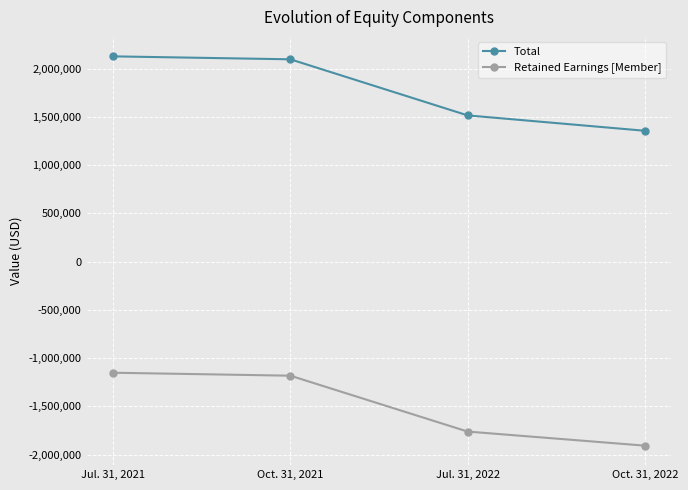

What is the sum of the Retained Earnings [Member] values at Jul. 31, 2022 and Oct. 31, 2022?

-3666805